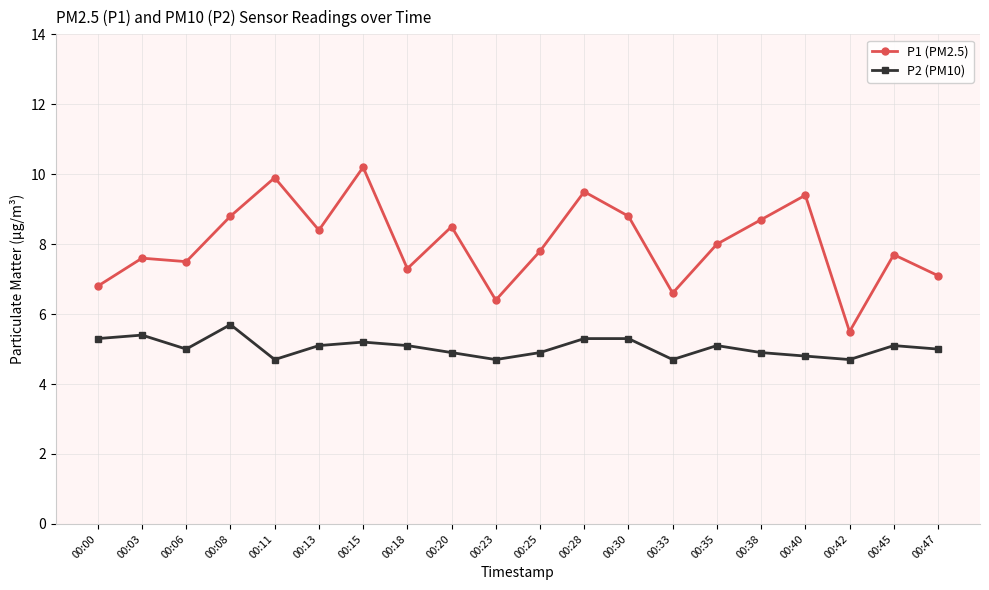

The P1 (PM2.5) series shows 7.1 at 00:47. True or false?

True